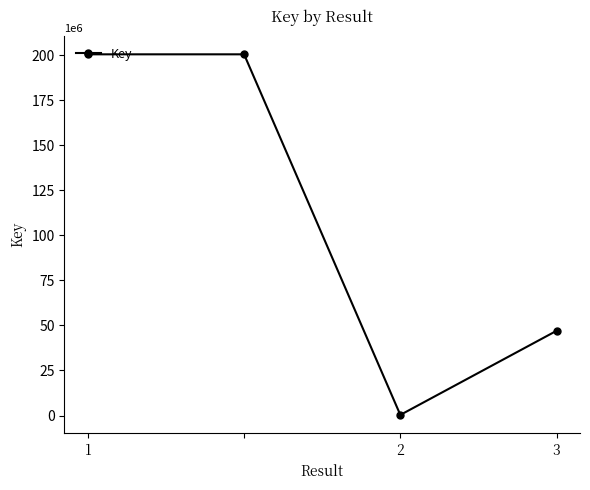

What is the maximum value shown in the chart?

200383837